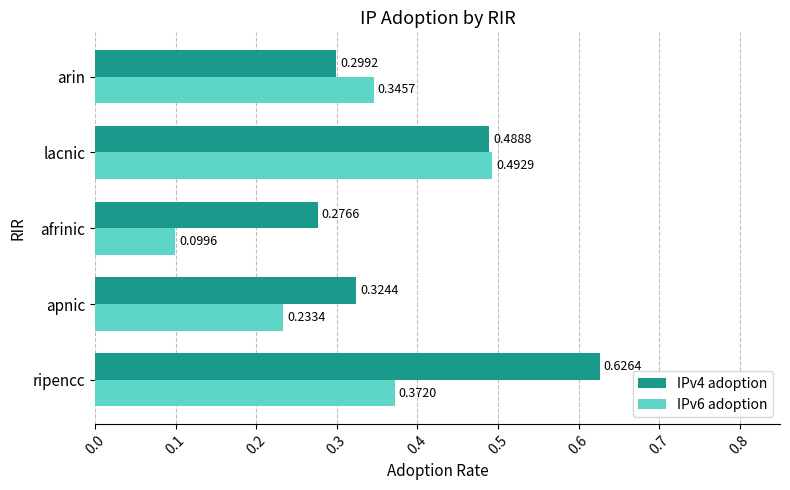

Which category has the lowest value in the IPv4 adoption series?

afrinic